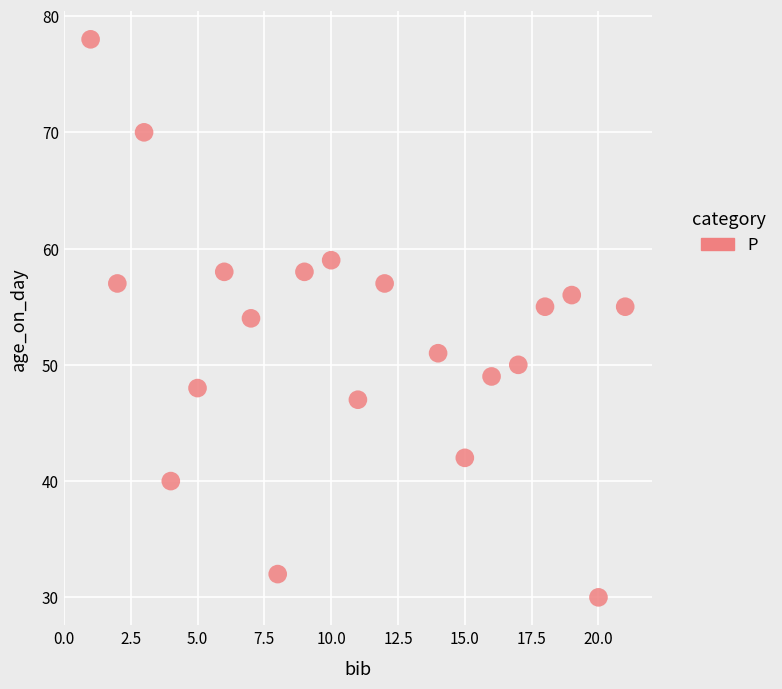

What is the range of X values (max minus min)?

20